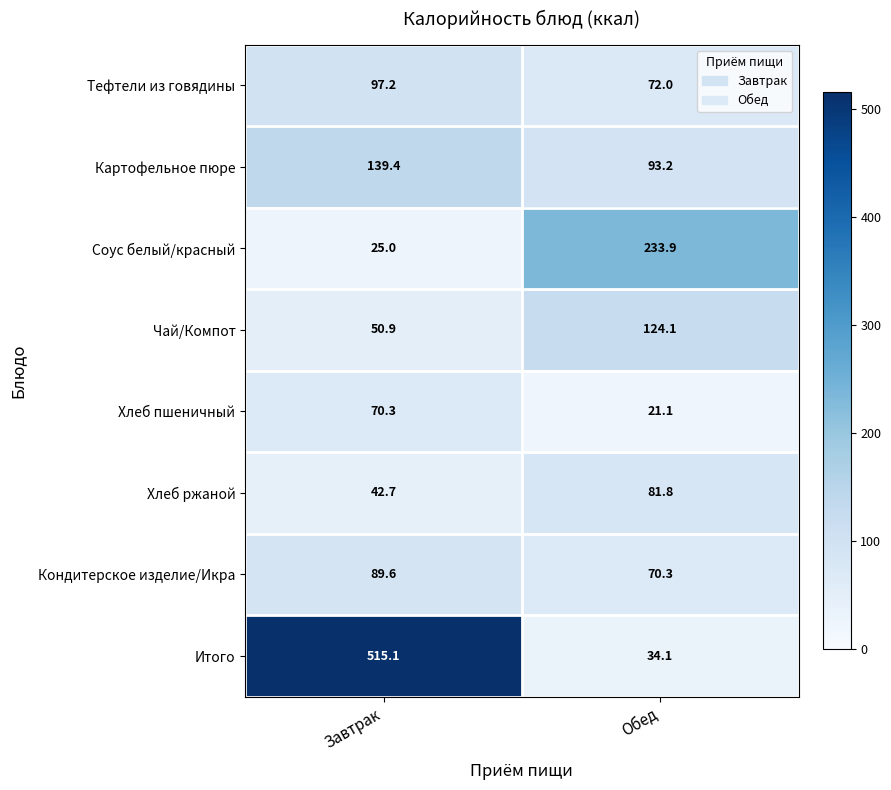

What is the minimum value shown in the chart?

21.1